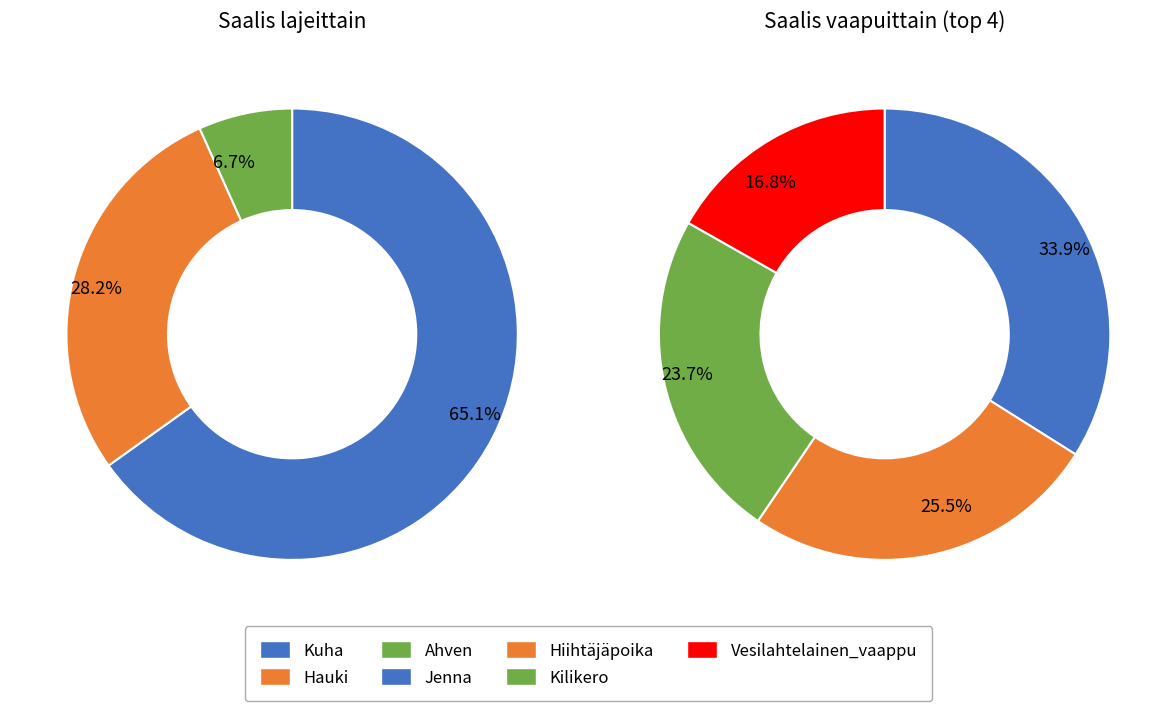

Do 1 and 28 together represent more than half of the pie?

No